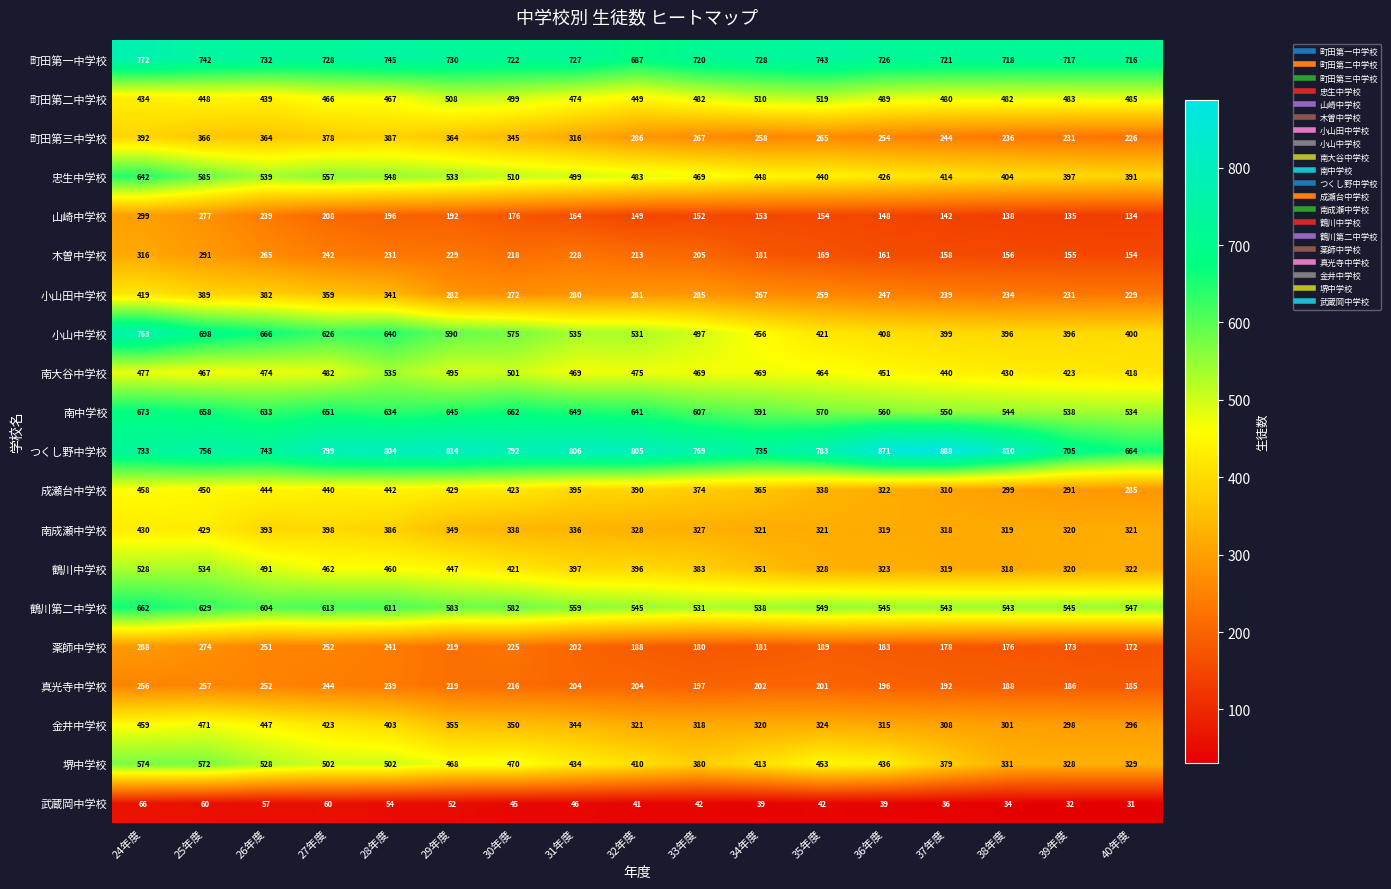

Where is 木曽中学校 nearest to the value 235?

28年度